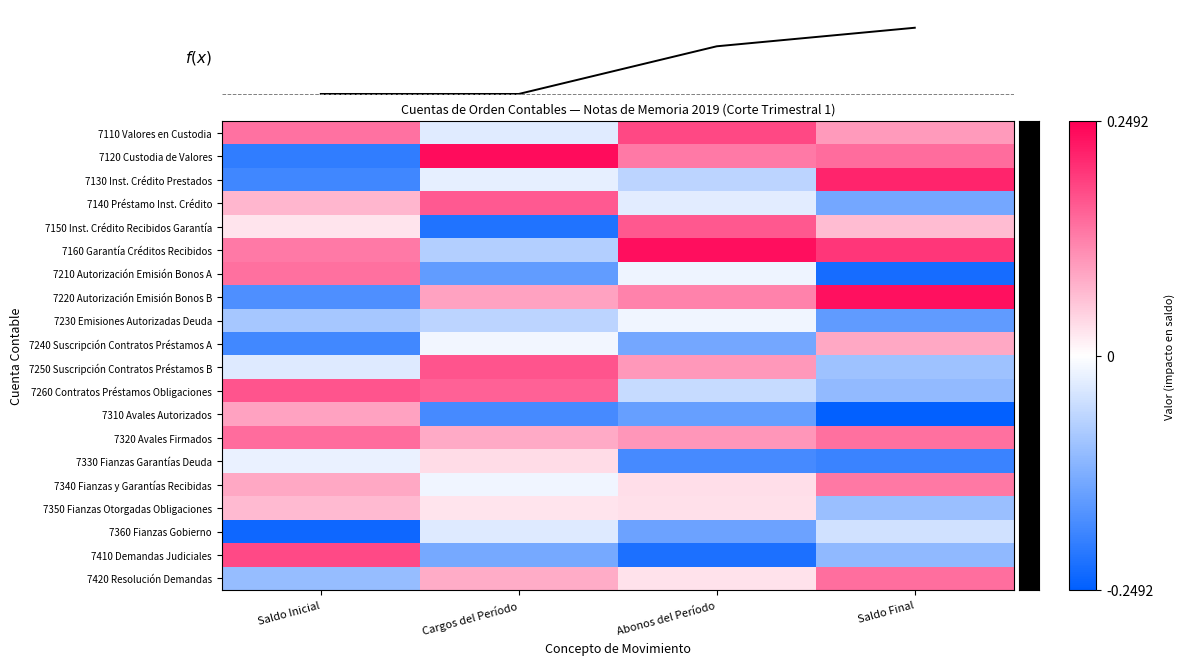

How many 7160 Garantía Créditos Recibidos values are between 0 and 1?

3